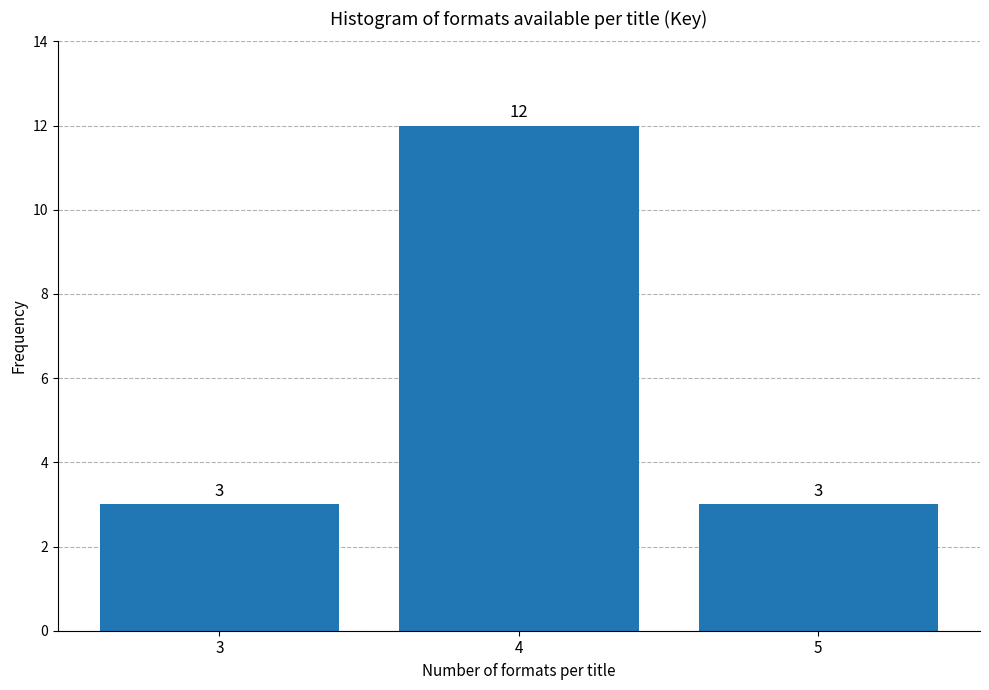

Reading left to right, list all the values displayed in this chart.

3=3	4=12	5=3